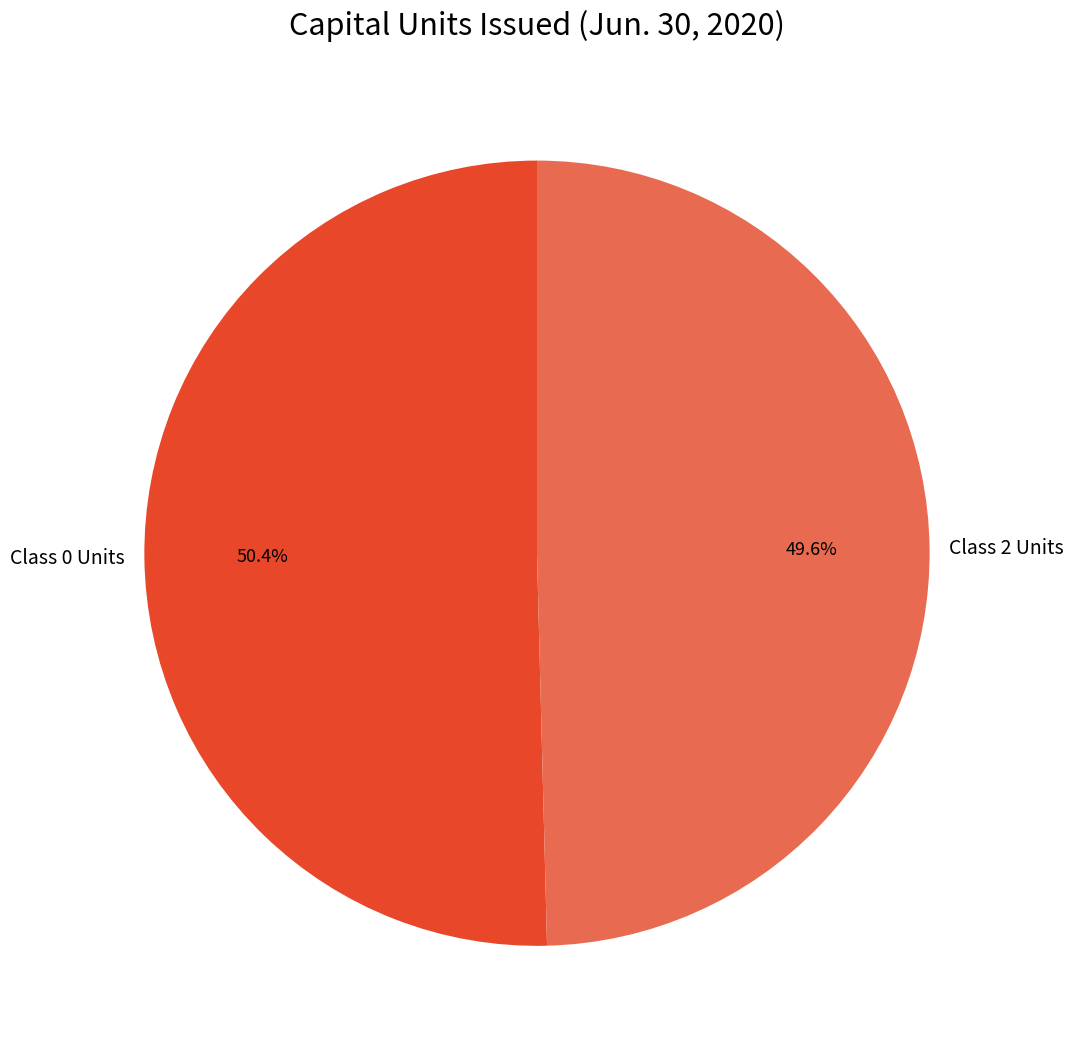

Is it true that Class 0 Units is 50% of the pie?

True